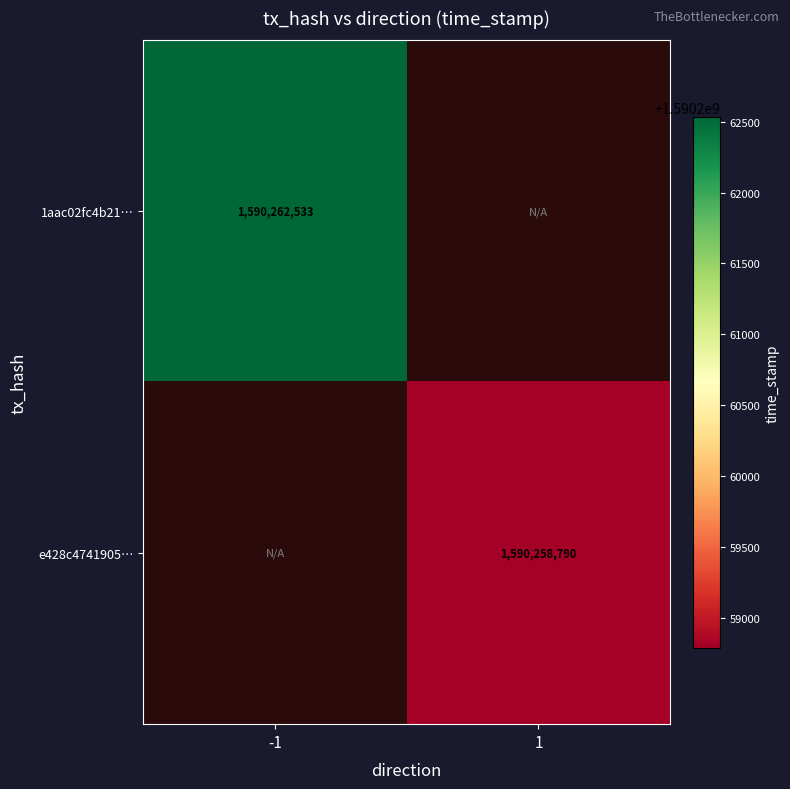

Is the value of e428c4741905… at 1 greater than the value of 1aac02fc4b21… at -1?

No